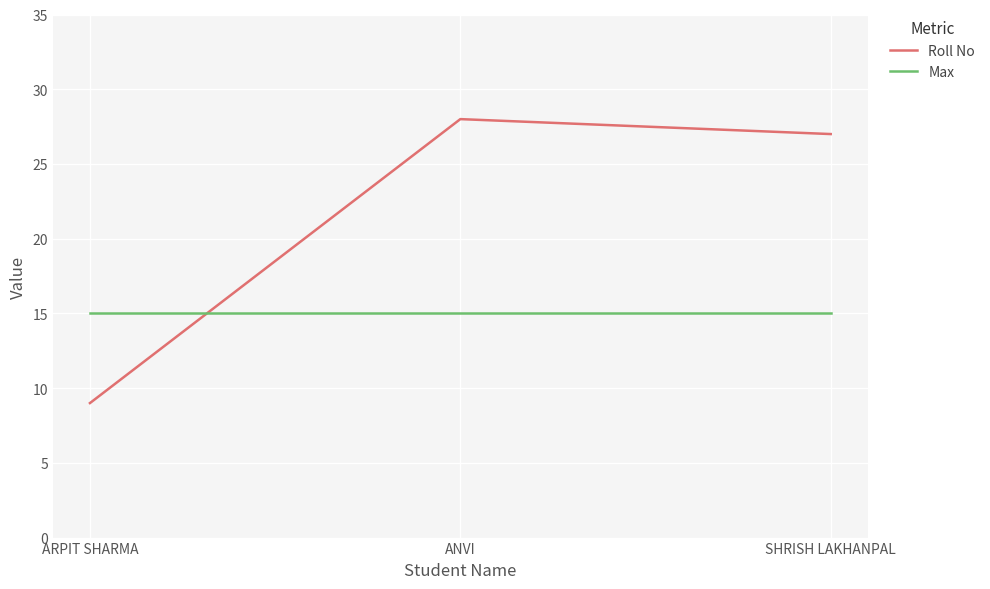

What is the maximum value shown in the chart?

28